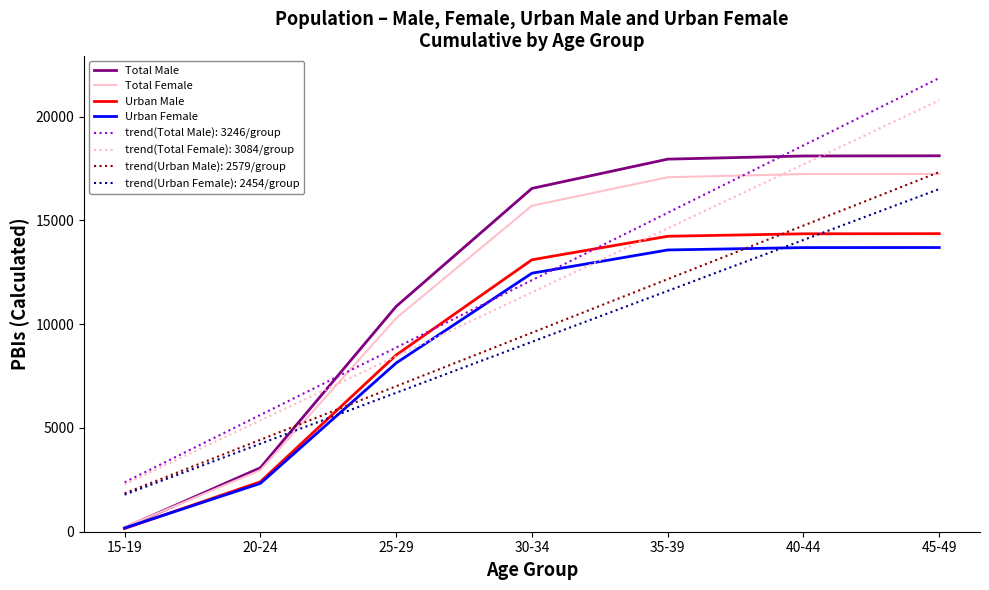

Where is Urban Male nearest to the value 7256?

25-29